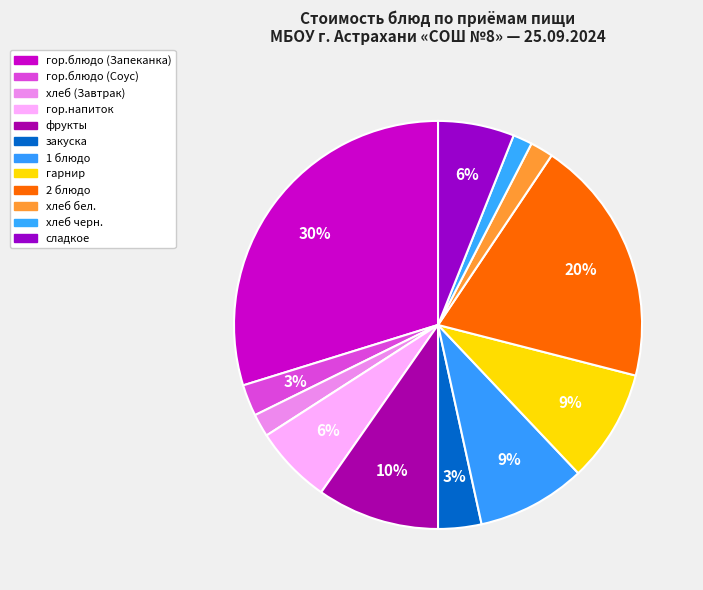

Is it true that гор.напиток is 6% of the pie?

True